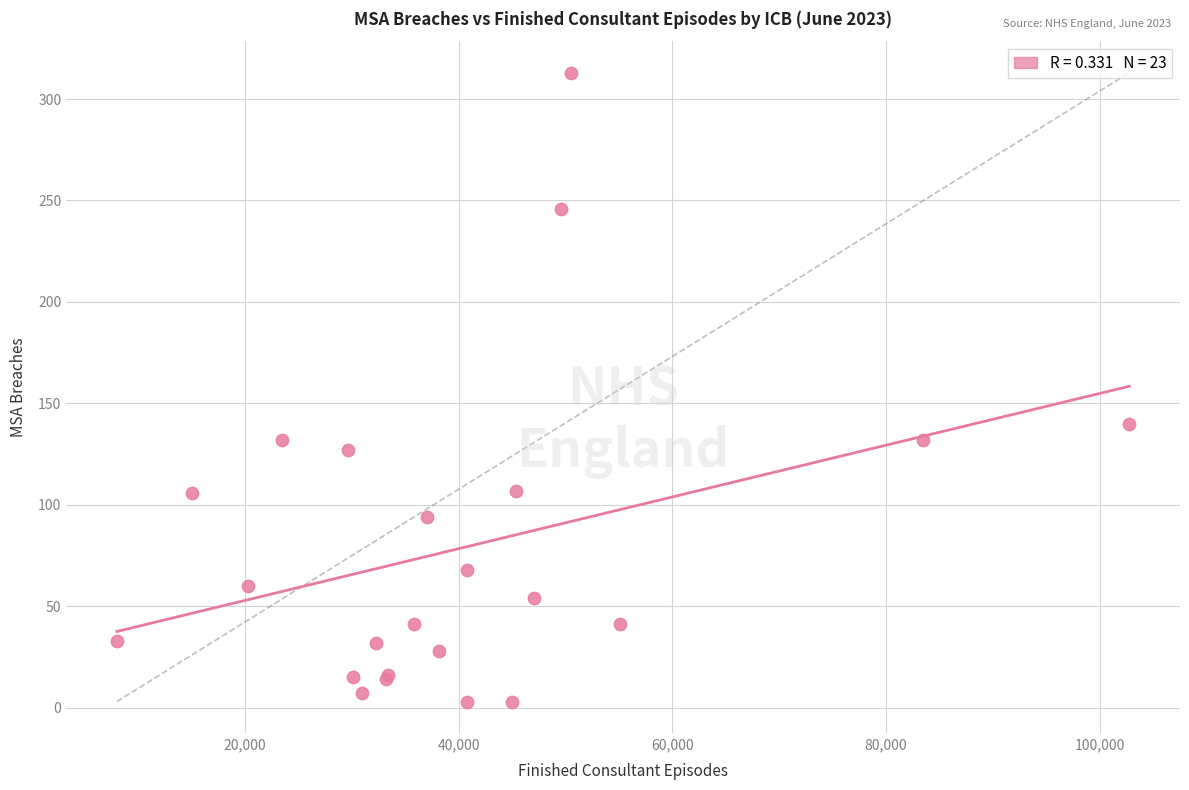

What Y value in the scatter plot is closest to 158?

140